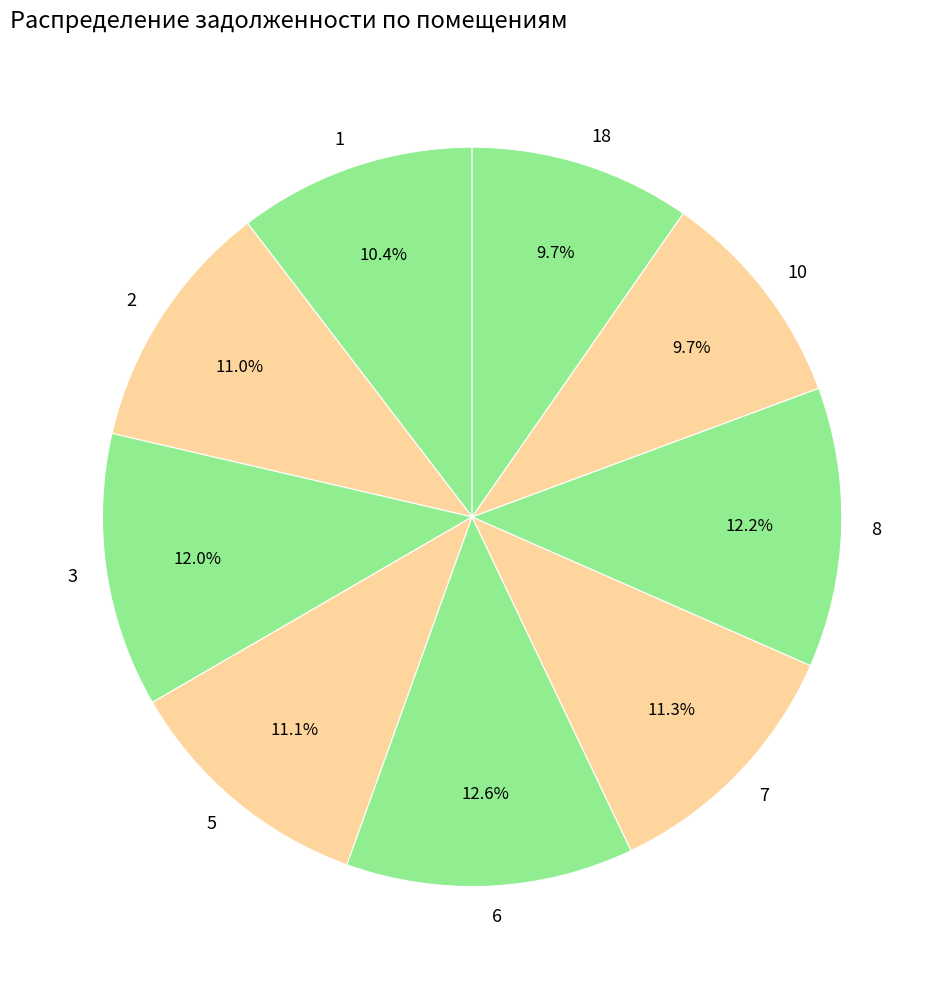

Approximately how many times larger is the value at 2 compared to 7?

1.0